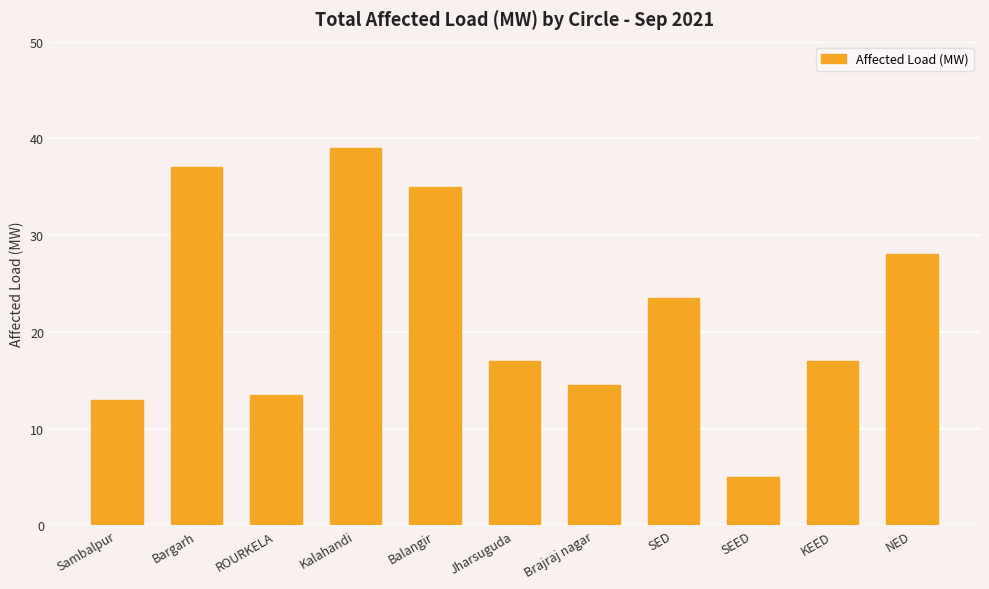

At which category does the chart reach its minimum across all series?

SEED